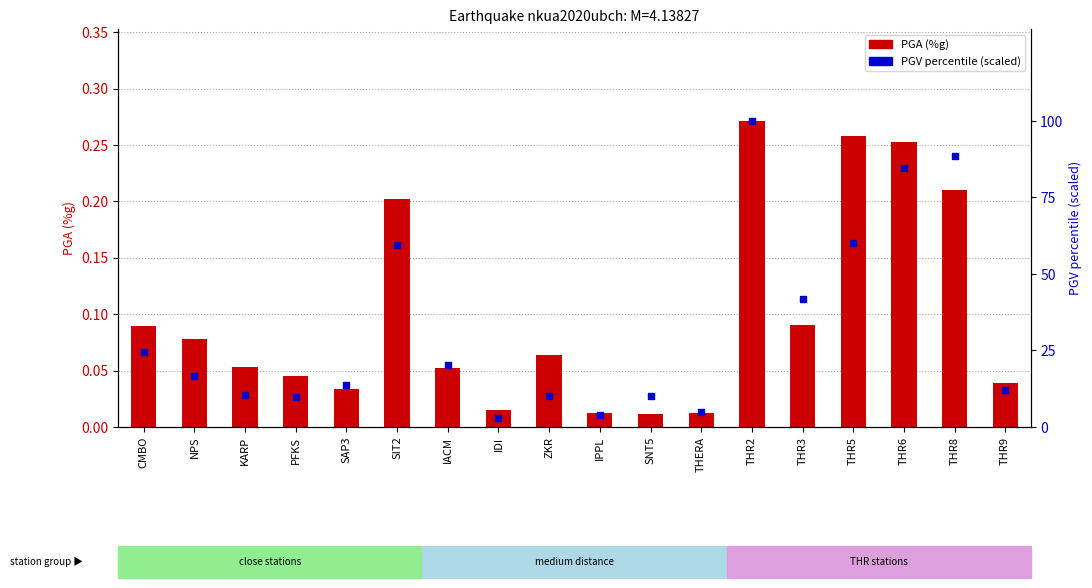

Which series contains the lowest Y value?

PGA (%g)